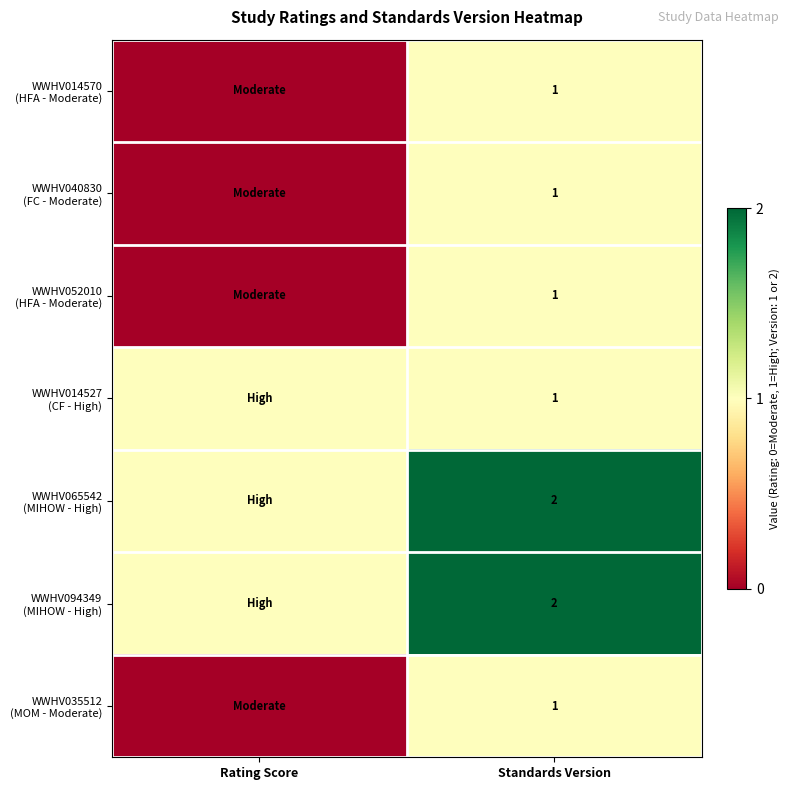

What is the total value across all series at Standards Version?

9